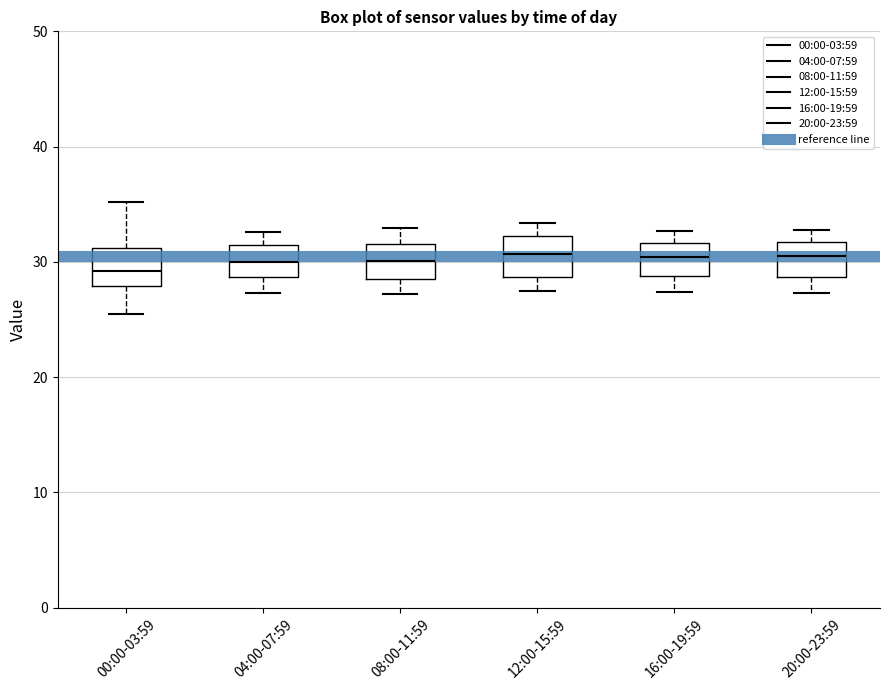

Reading left to right, read every box against the y-axis: the position of its median line, the range the box covers, and the ends of its whiskers. The values are not printed on the chart, so give them approximately, as read against the axis.

00:00-03:59: median 29, box 28 to 31, whiskers 26 to 35
04:00-07:59: median 30, box 29 to 31, whiskers 27 to 33
08:00-11:59: median 30, box 28 to 32, whiskers 27 to 33
12:00-15:59: median 31, box 29 to 32, whiskers 28 to 33
16:00-19:59: median 30, box 29 to 32, whiskers 27 to 33
20:00-23:59: median 31, box 29 to 32, whiskers 27 to 33